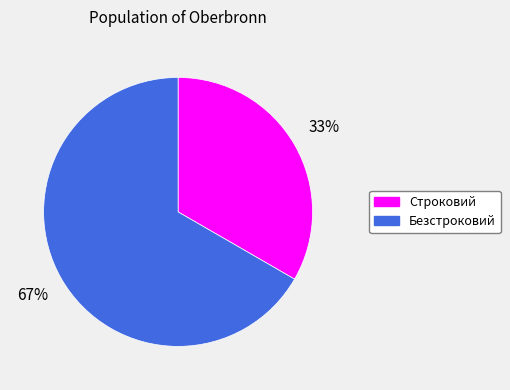

Is there a majority slice in this chart?

Yes